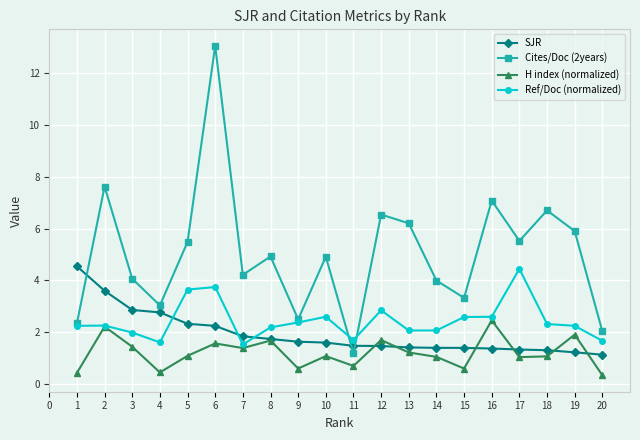

True or false: Ref/Doc (normalized) and SJR intersect in this chart.

True